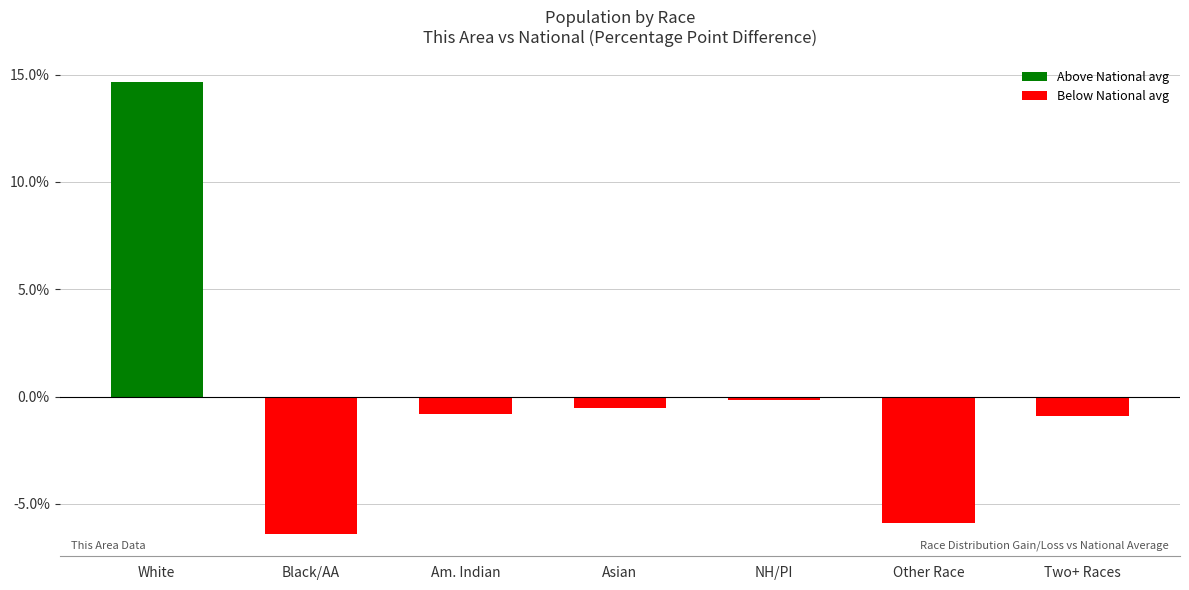

What is the difference between the second highest and second lowest values?

5.8